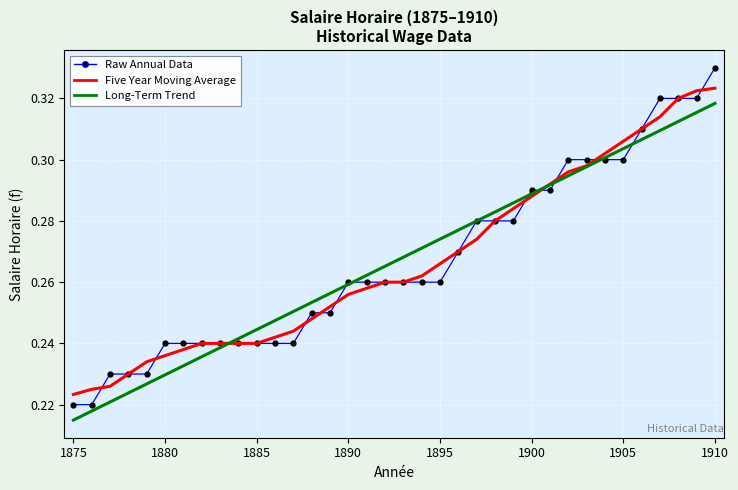

Which series has the widest spread of values?

Raw Annual Data